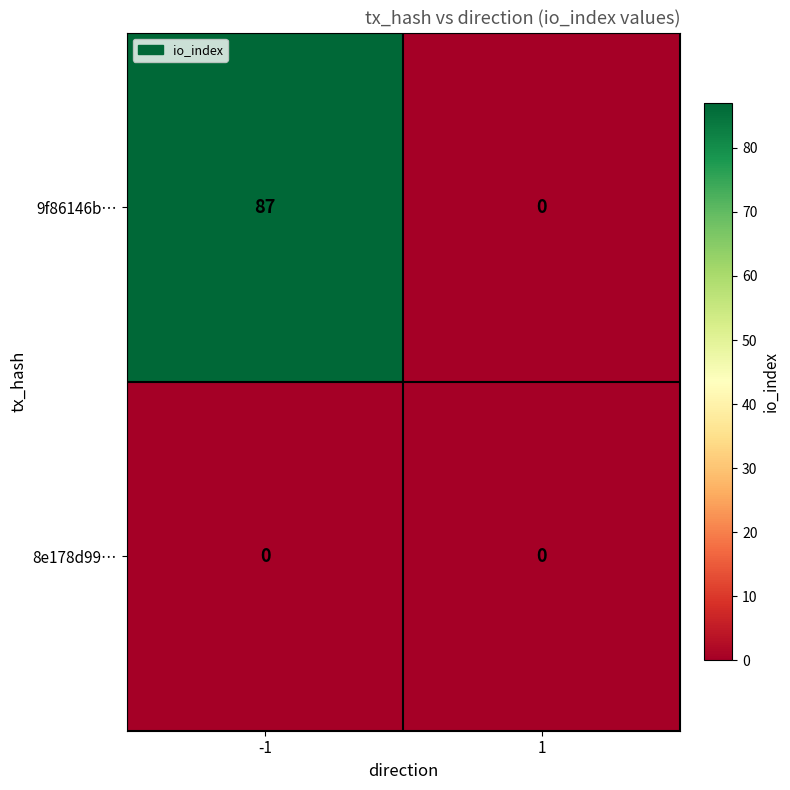

At which category is the sum across all series the highest?

-1